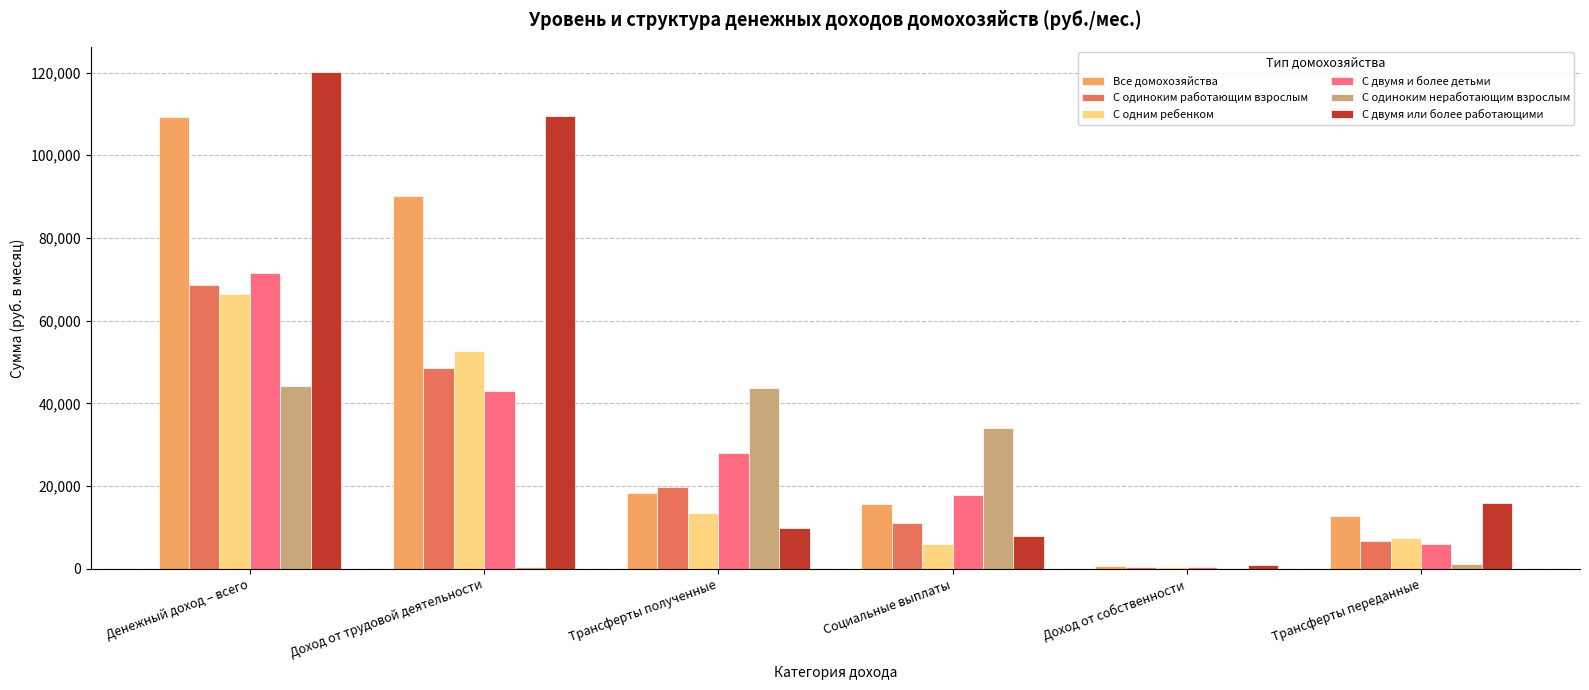

Which series changed the most between Социальные выплаты and Доход от собственности?

С одиноким неработающим взрослым